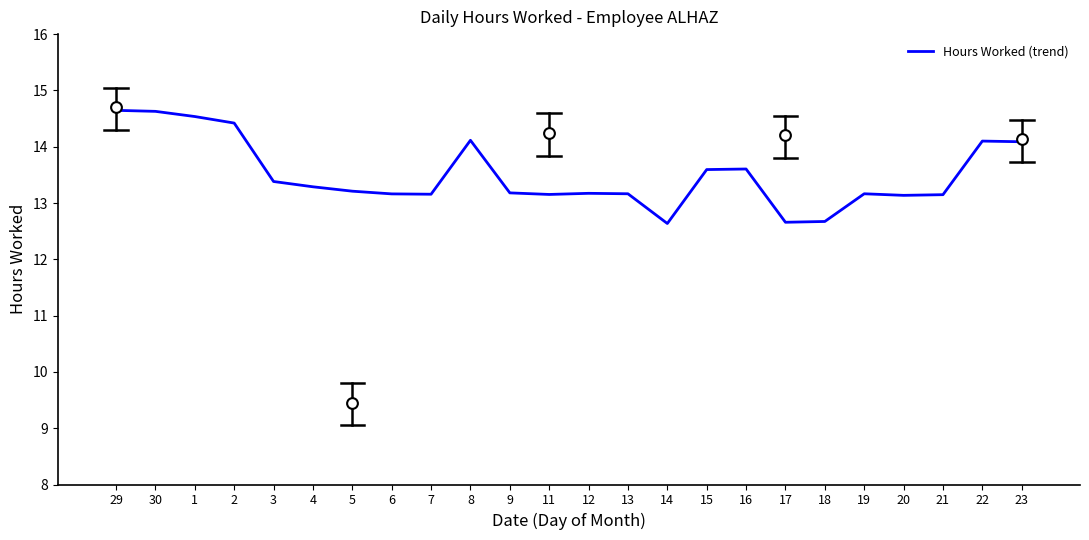

What is the change in value from 4 to 8?

+0.8